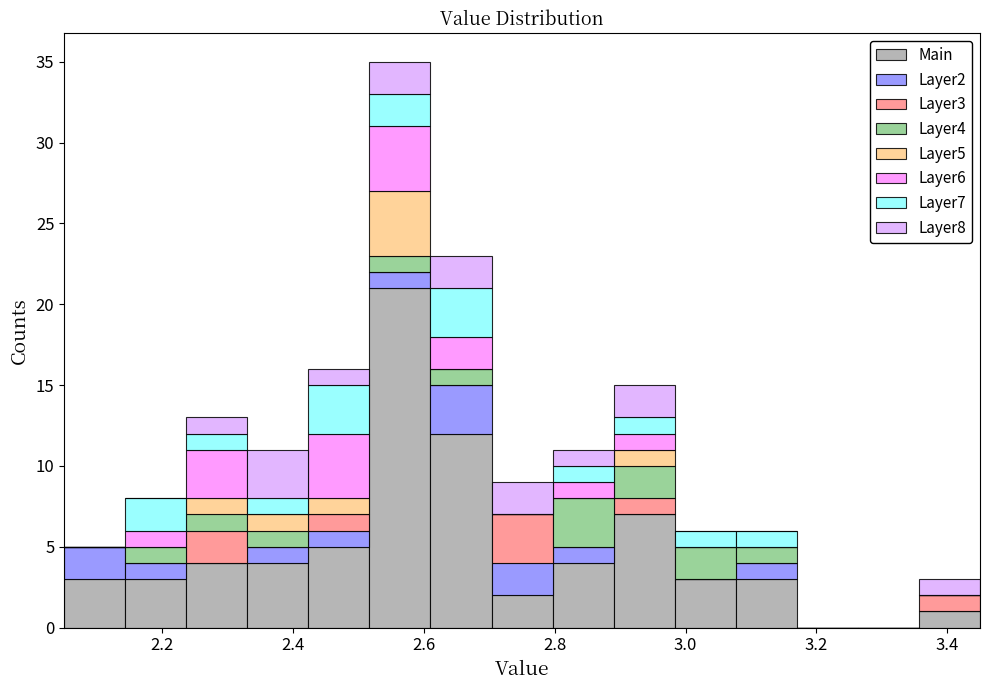

What is the total height of the stacked bar covering 3.08 to 3.18 on the x-axis? Neither the bar edges nor the heights are printed on the chart, so give them approximately, as read against the axes.

6